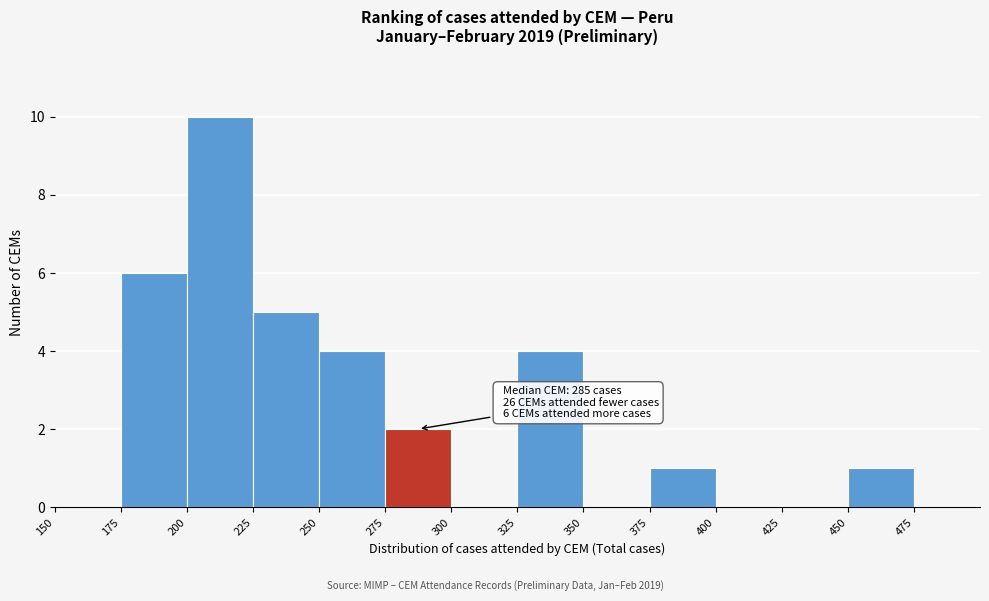

Which range on the x-axis has the tallest bar?

200 to 225